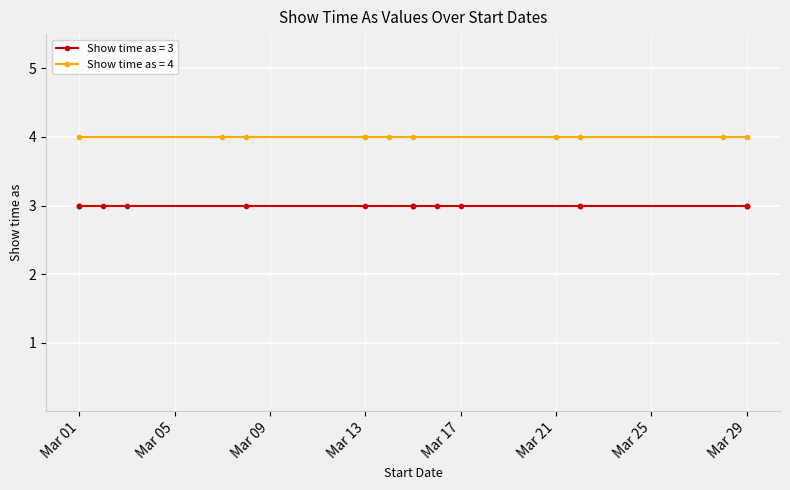

Is it true that the value at 21/3/2014 is 4?

True